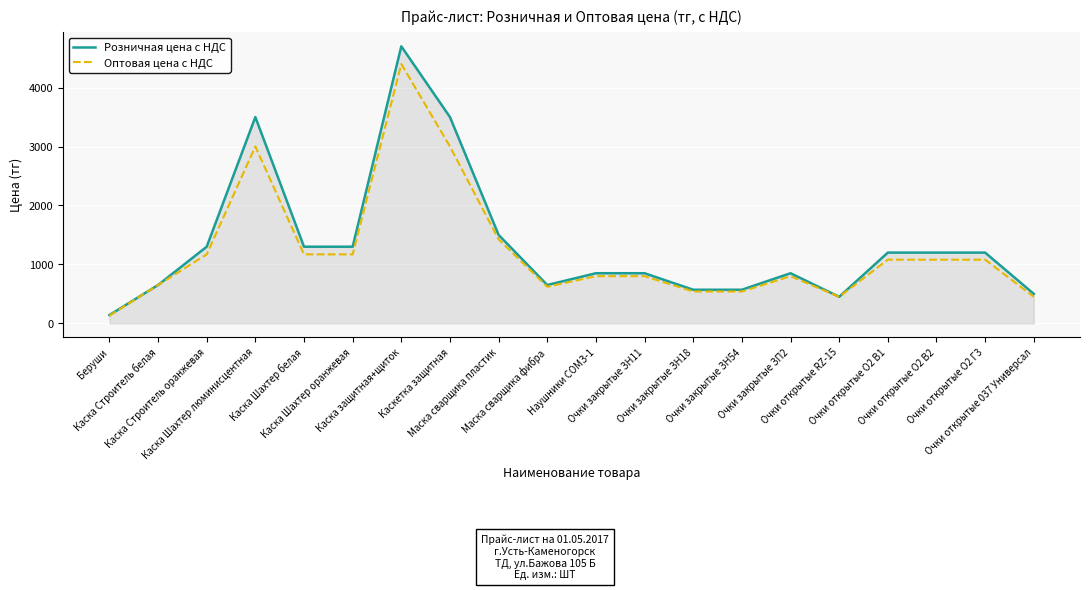

What is the maximum value for Розничная цена с НДС?

4700